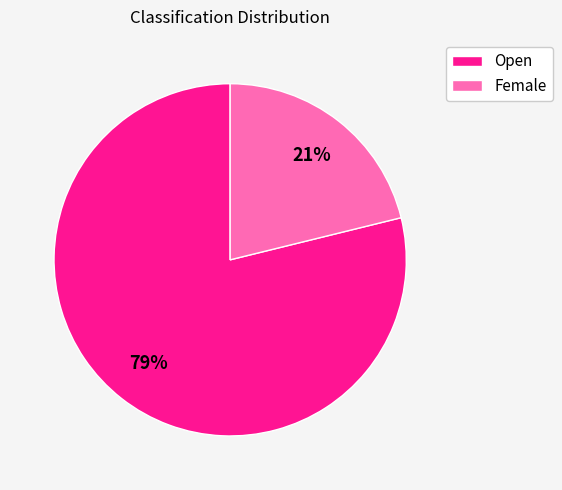

Which category accounts for the majority?

Open